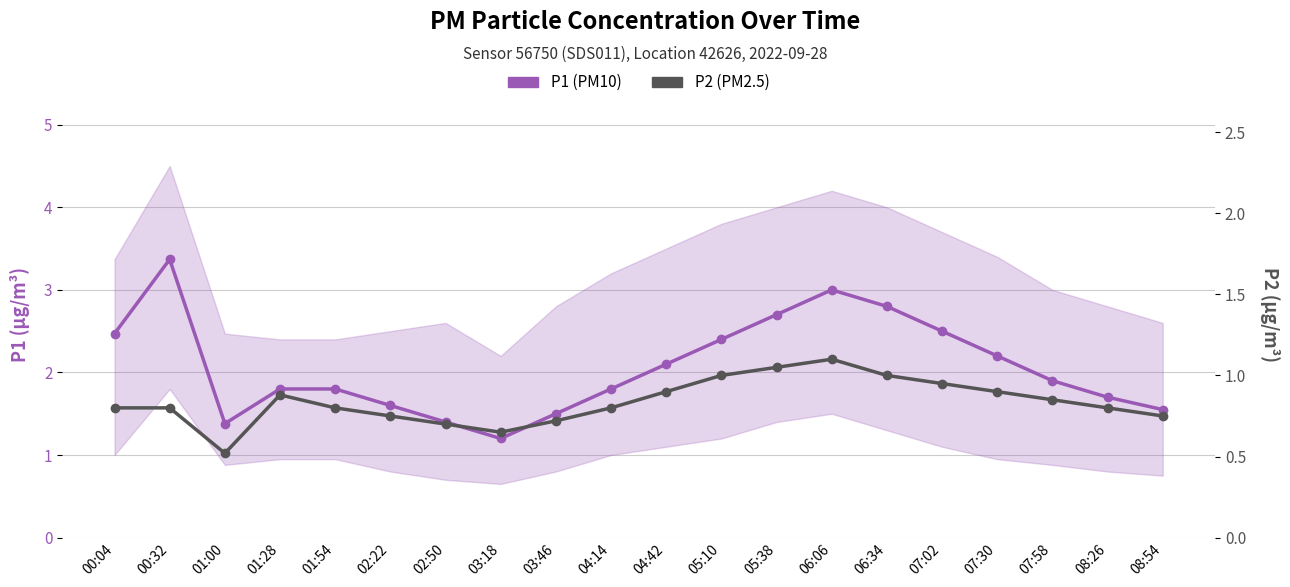

True or false: P2 (PM2.5) and P1 (PM10) cross at least once.

False